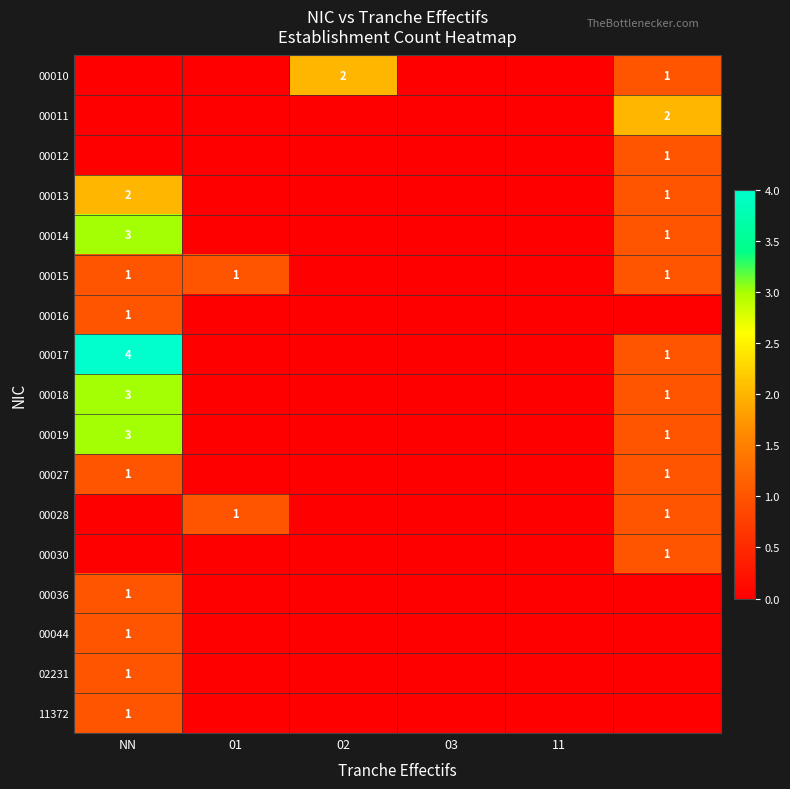

The 11372 series shows 1 at NN. True or false?

True